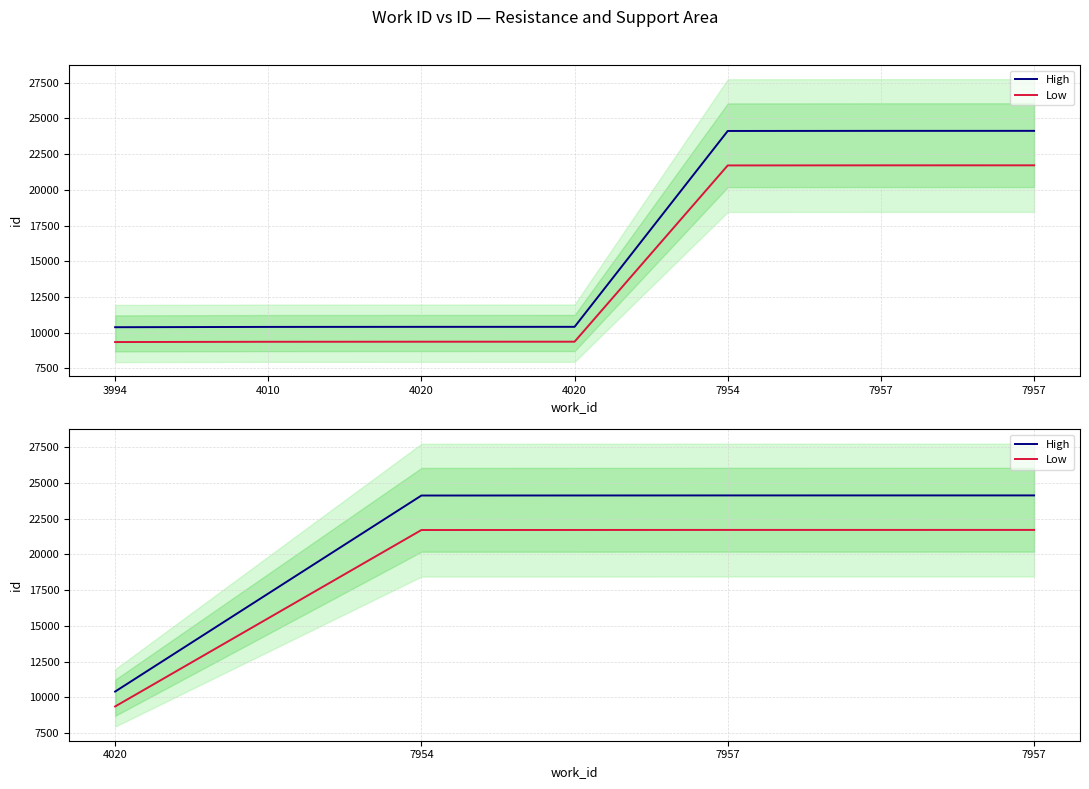

What is the value of the High point at the 4th from the left?

24130.0